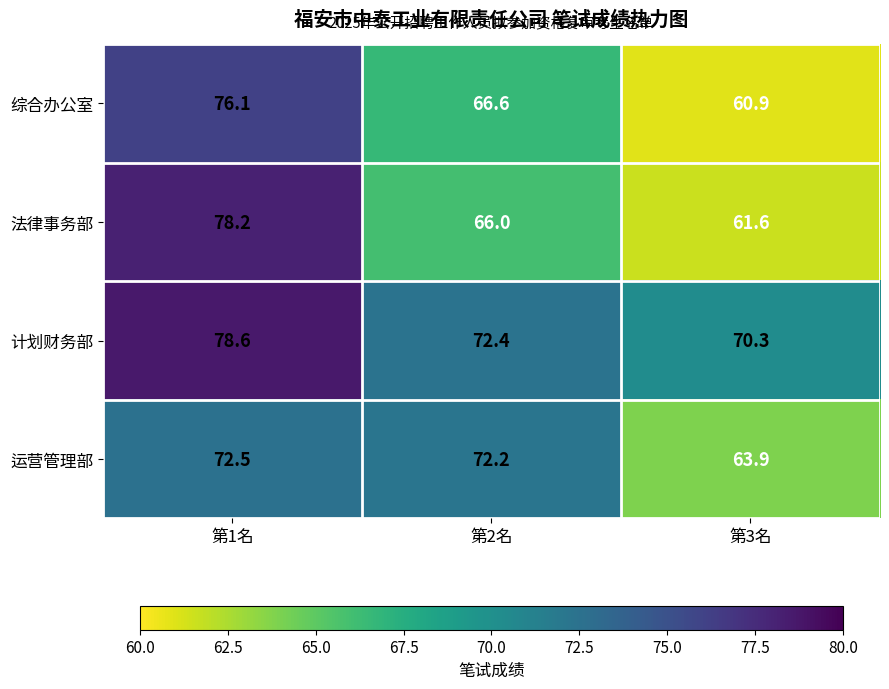

What is the sum of the 运营管理部 values at 第2名 and 第1名?

144.7